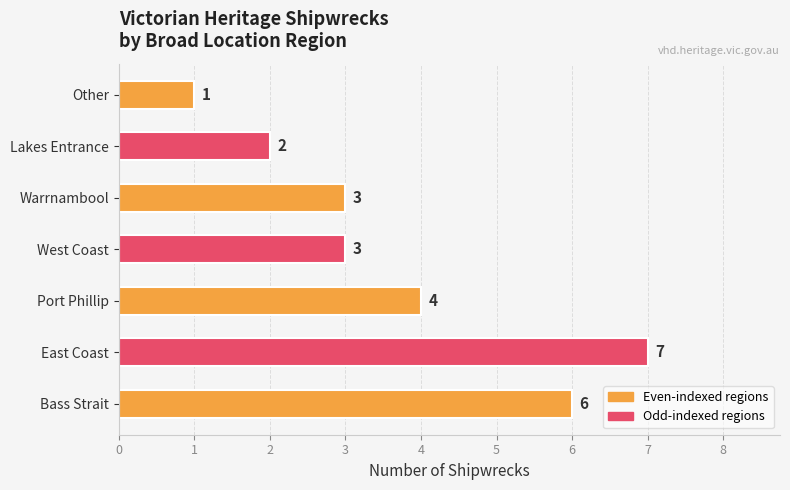

At which label is the value closest to 4?

Port Phillip